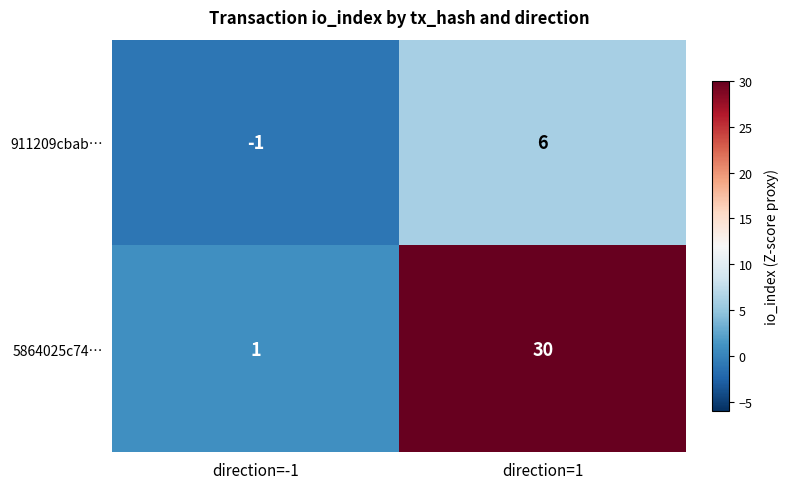

What is the highest value of the 5864025c74… series?

30